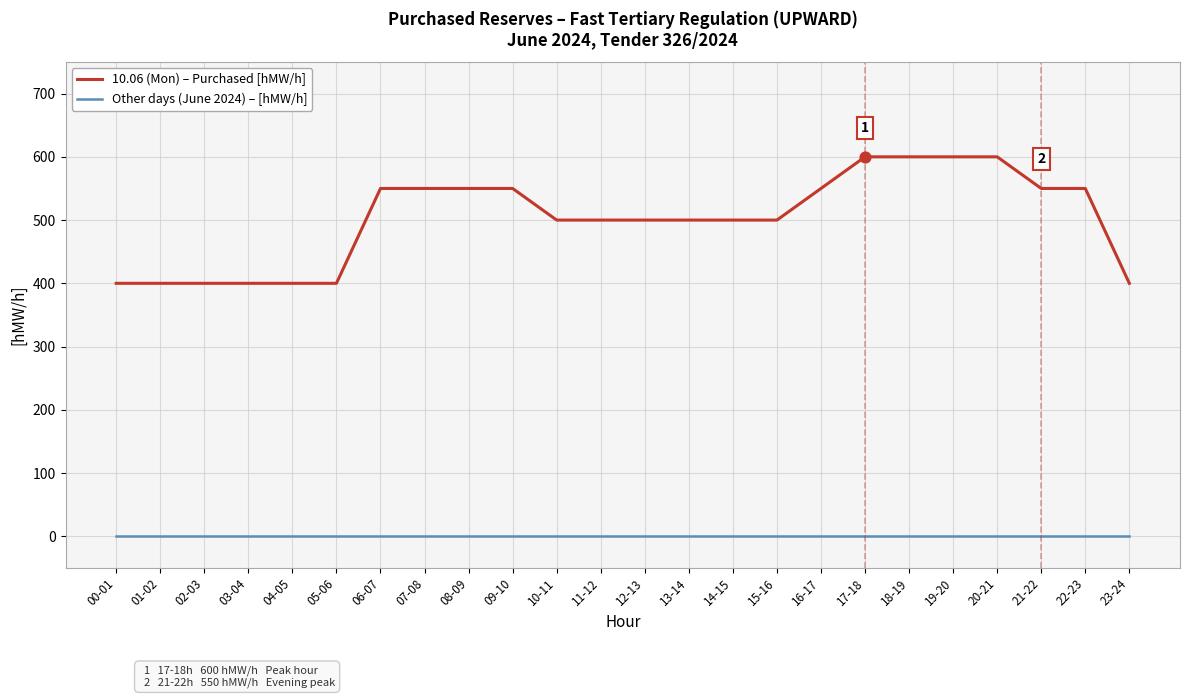

What is the total value across all series at 05-06?

400